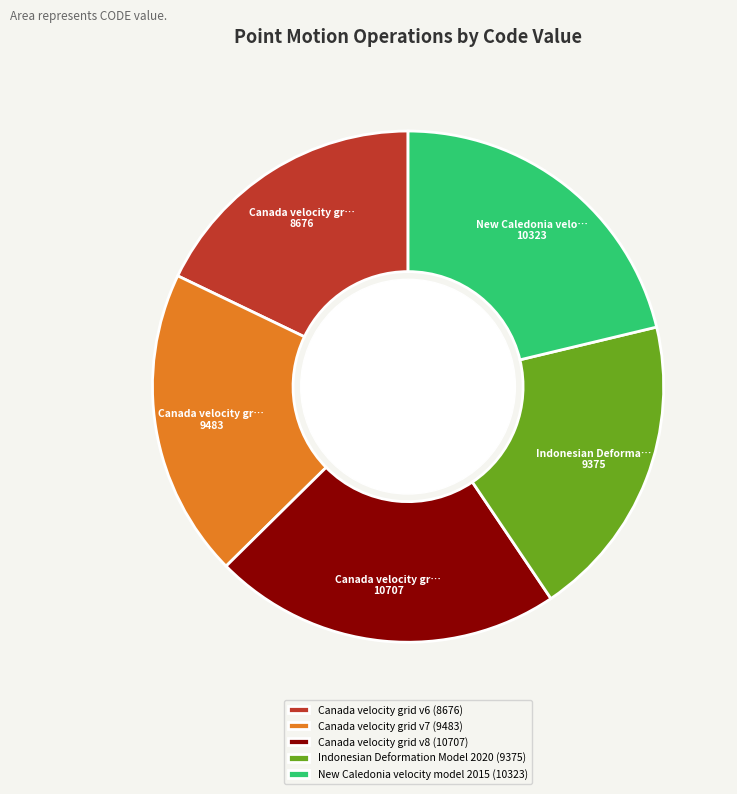

Is there a majority slice in this chart?

No